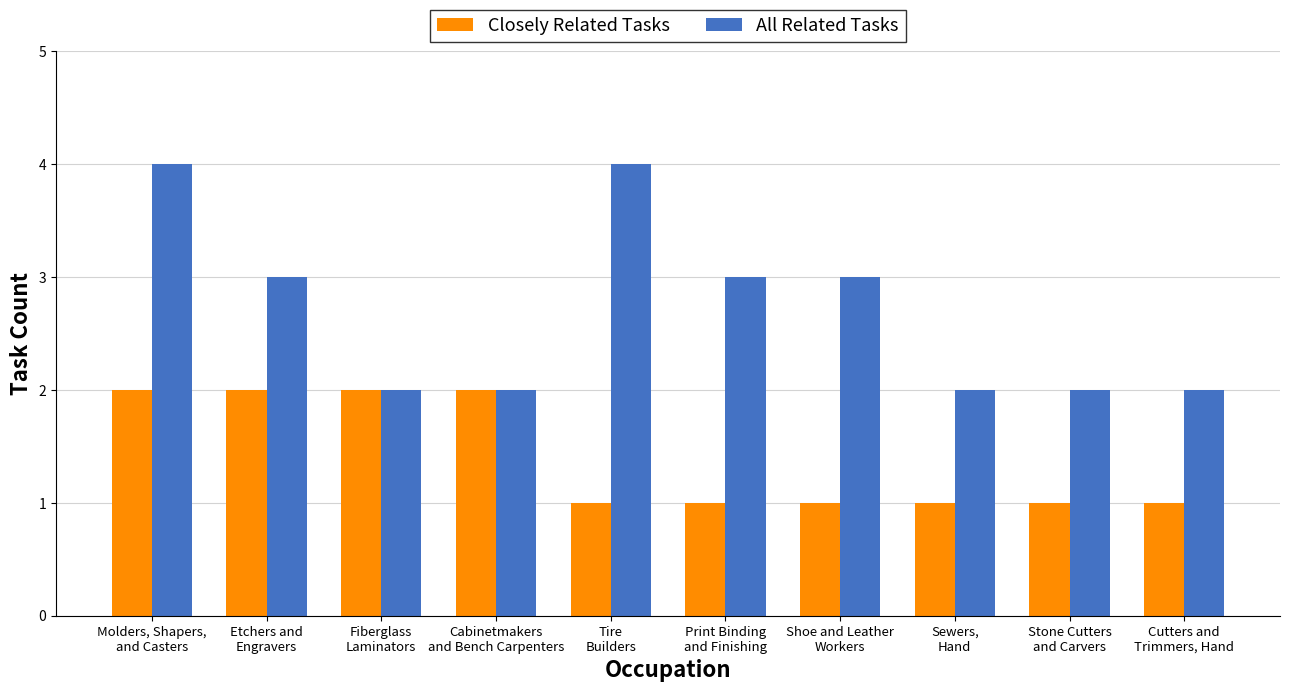

List the series in order of their overall mean, lowest first.

Closely Related Tasks, All Related Tasks